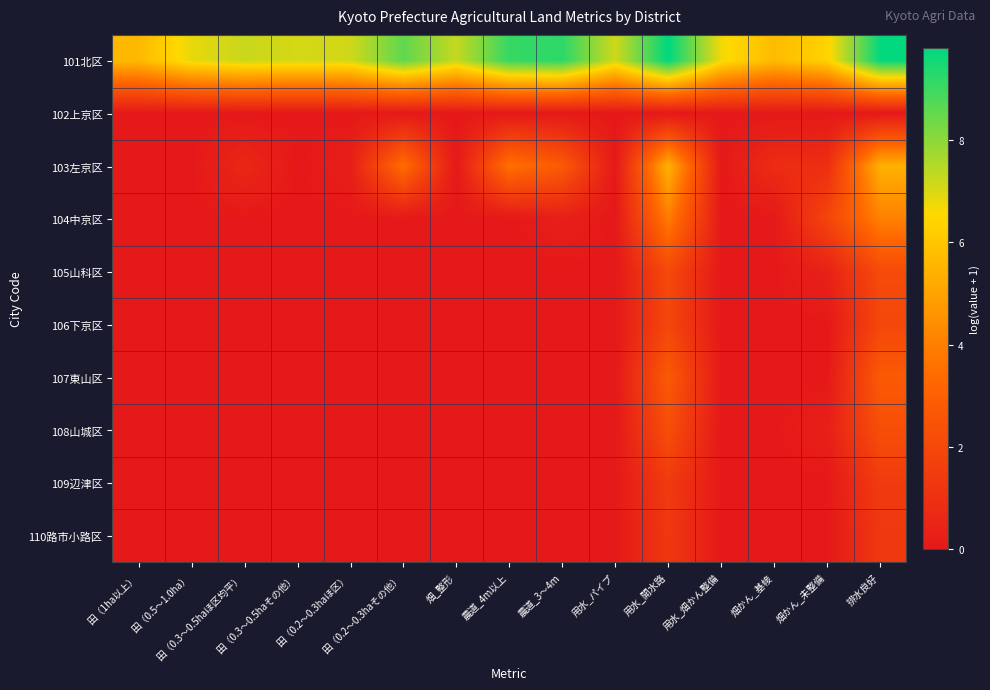

At how many categories does at least one series exceed 2?

15